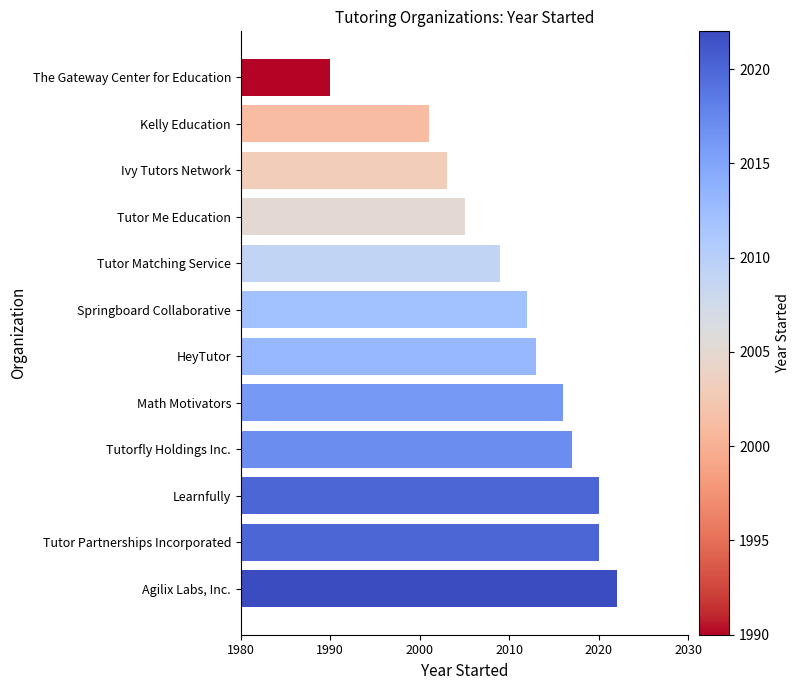

Are the bars grouped side by side (vs. stacked)?

No